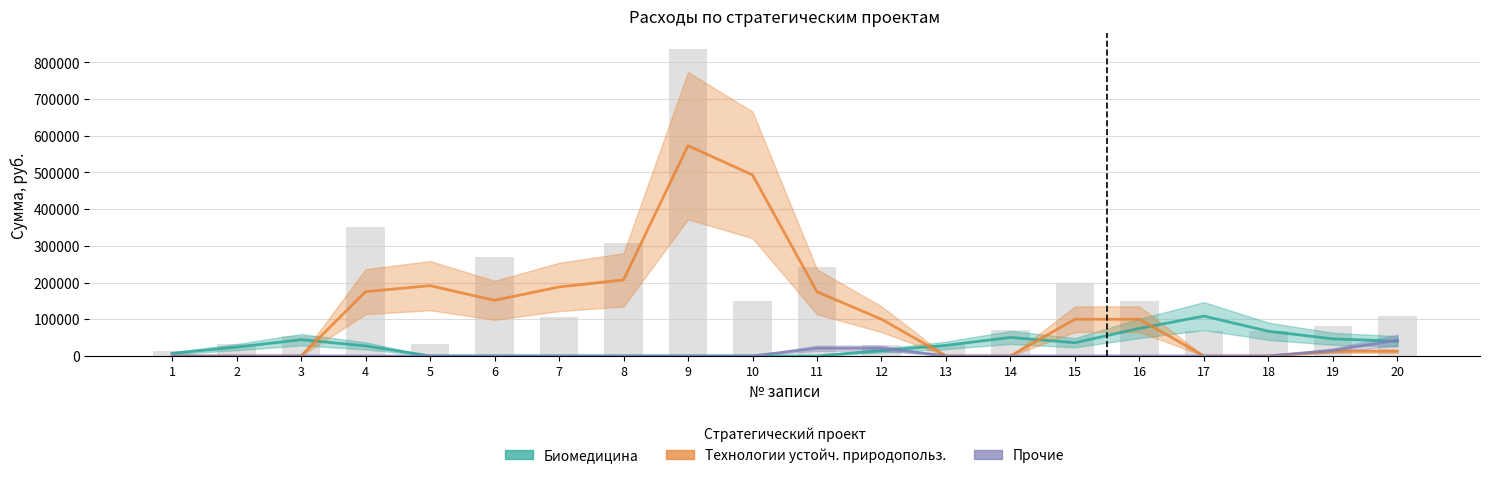

Reading left to right, transcribe all the data shown in this chart.

Биомедицина: 7200.0	24000.0	44220.0	27420.0	0.0	0.0	0.0	0.0	0.0	0.0	0.0	14400.0	28800.0	50400.0	36000.0	75000.0	108600.0	67200.0	46525.0	39985.0
Технологии устойчивого природопользования: 0.0	0.0	0.0	175000.0	191500.0	151500.0	187875.0	207250.0	572875.0	493130.5	174630.5	100000.0	0.0	0.0	100000.0	100000.0	0.0	0.0	12925.0	12925.0
Прочие: 0.0	0.0	0.0	0.0	0.0	0.0	0.0	0.0	0.0	0.0	20931.0	20931.0	0.0	0.0	0.0	0.0	0.0	0.0	15075.0	42924.0